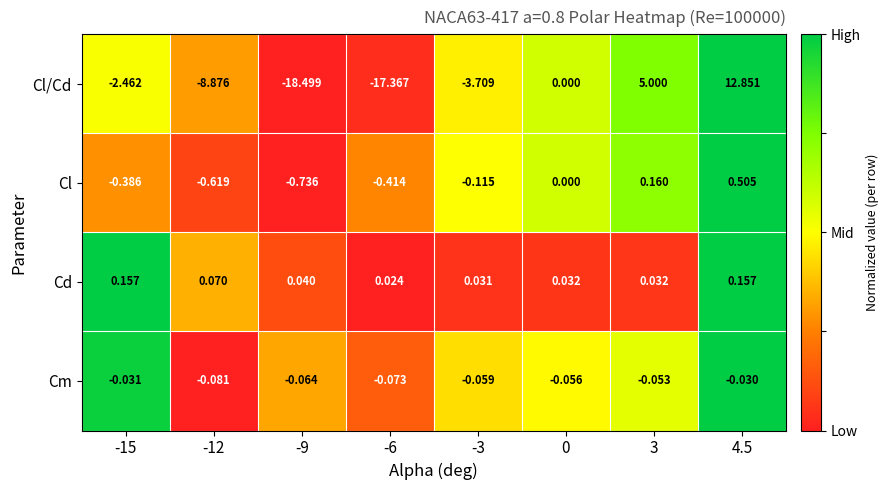

Which series has the widest spread of values?

Cl/Cd